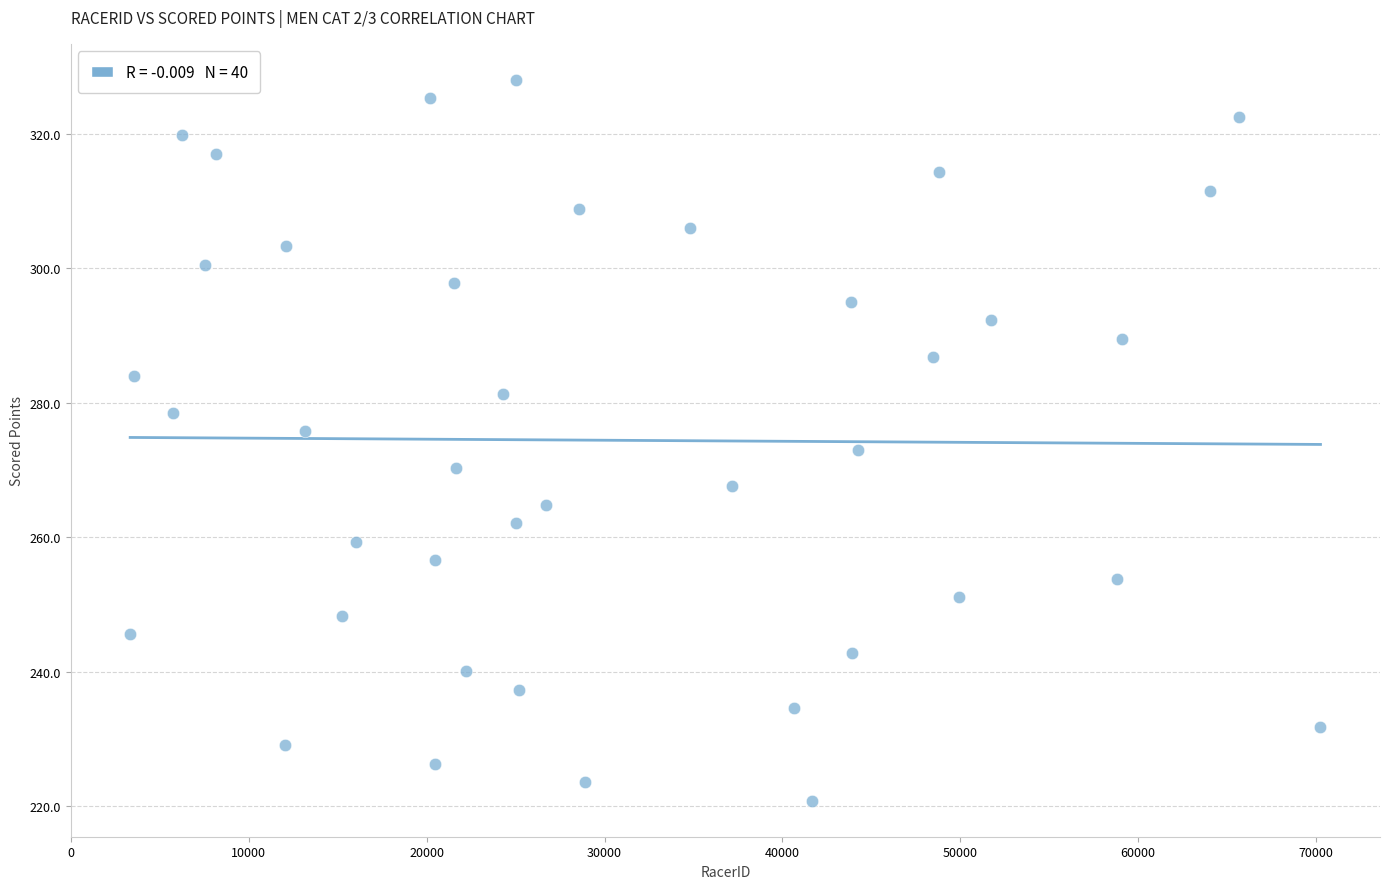

What is the range of Y values (max minus min)?

107.2